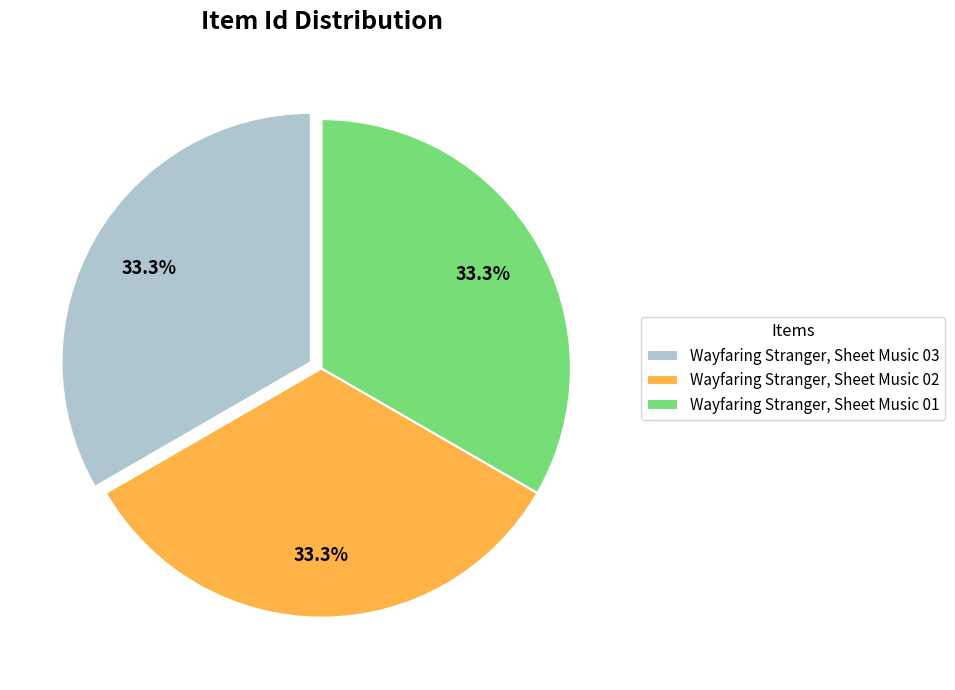

How many slices are in this pie chart?

3